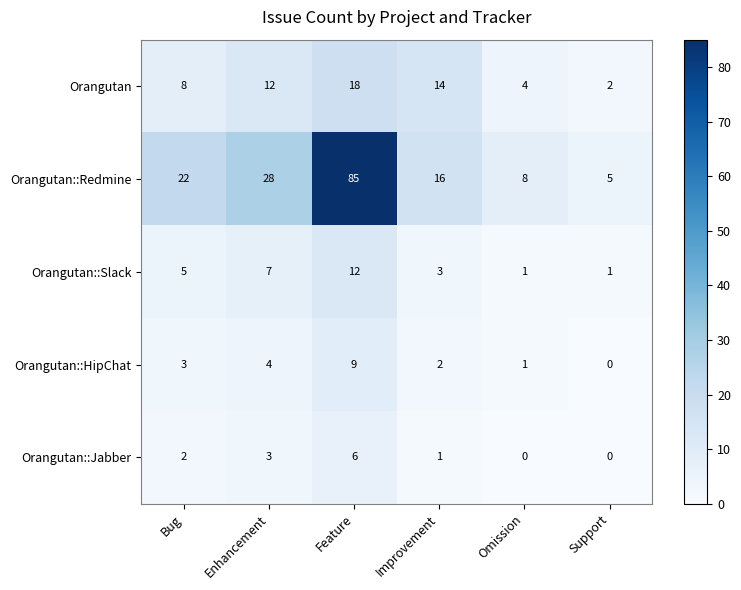

How many series are shown in this chart?

5